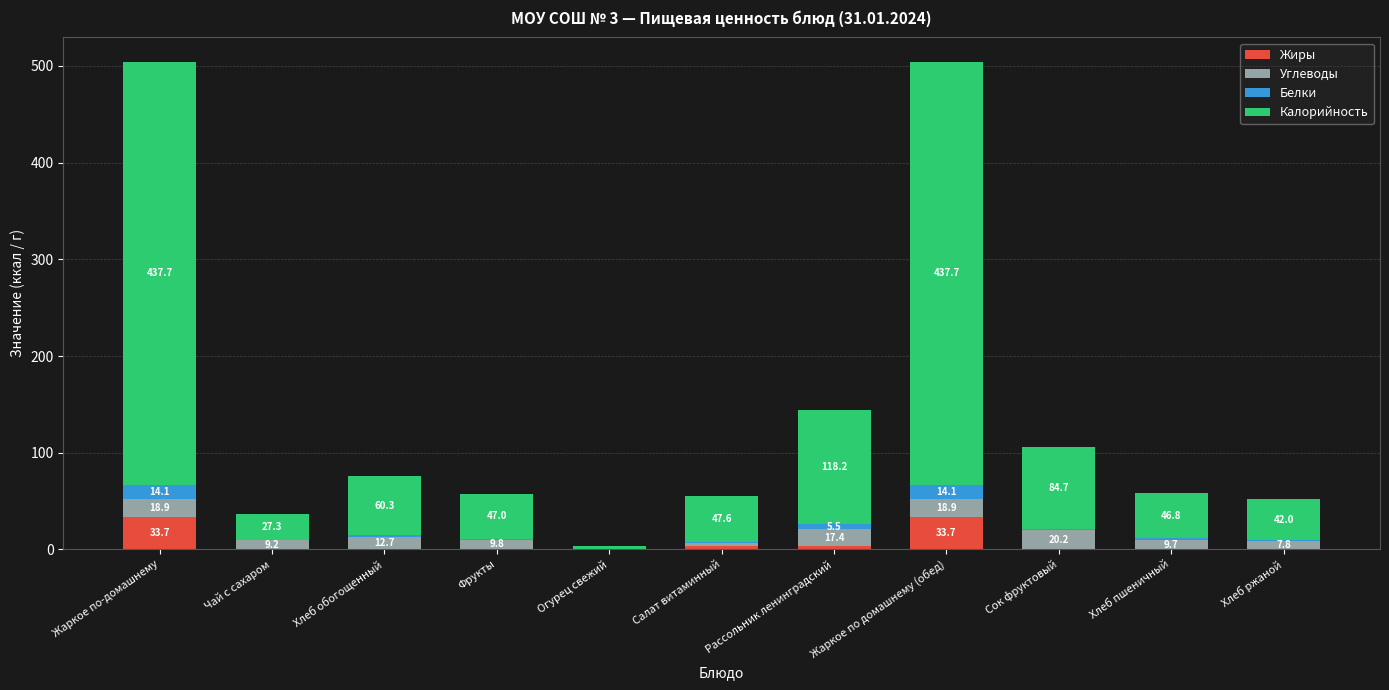

Is it true that Жиры equals 33.7 at Жаркое по домашнему (обед)?

True